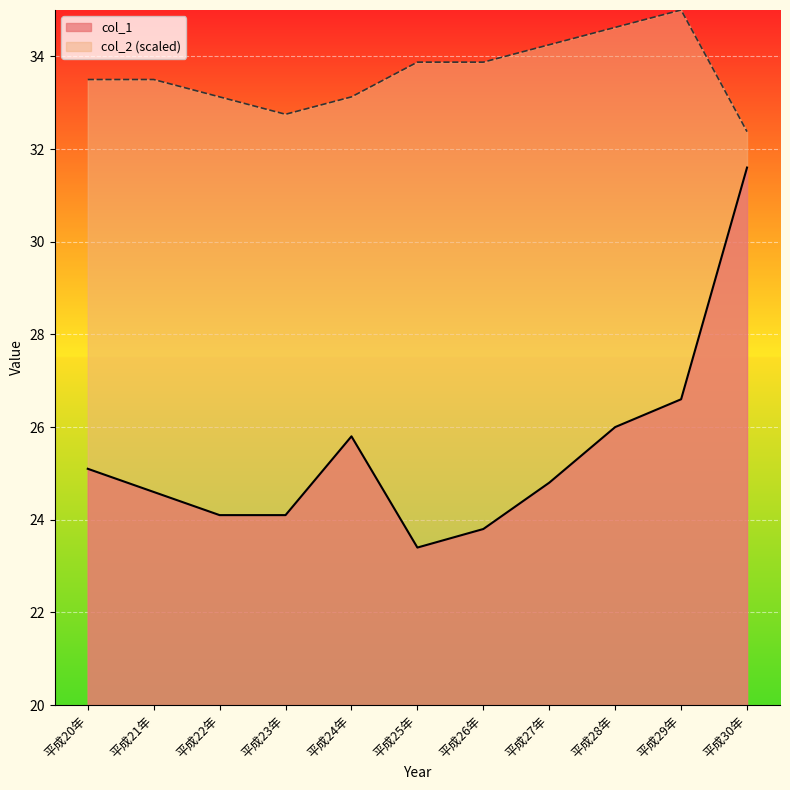

Reading left to right, extract all data points from this chart.

25.1	24.6	24.1	24.1	25.8	23.4	23.8	24.8	26.0	26.6	31.6